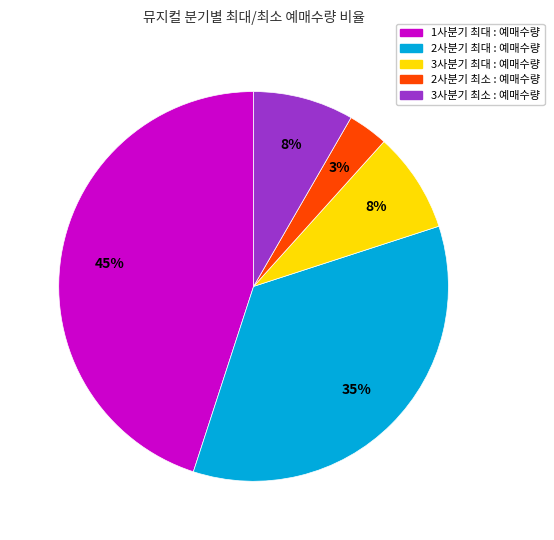

Is the sum of 2사분기 최소 : 예매수량 and 3사분기 최대 : 예매수량 greater than half?

No